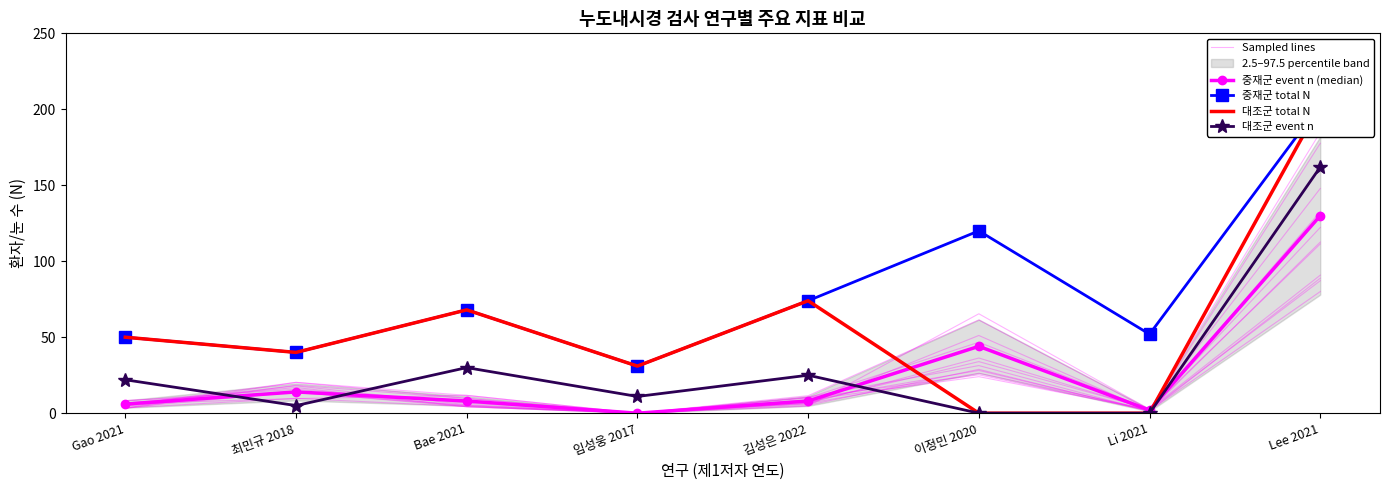

The Sampled lines series shows 1.8 at Li 2021. True or false?

False